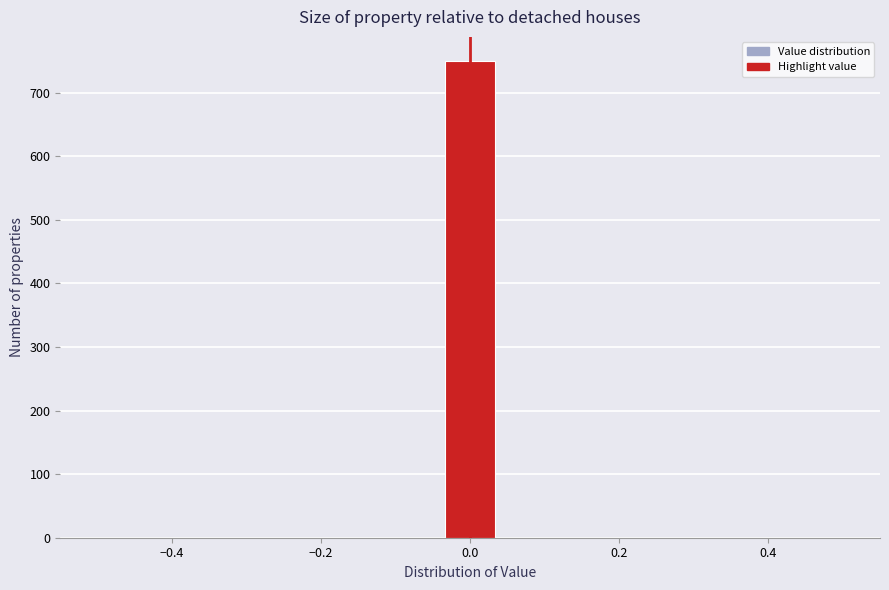

Read against the x-axis, roughly where is the centre of the tallest bar?

0.00